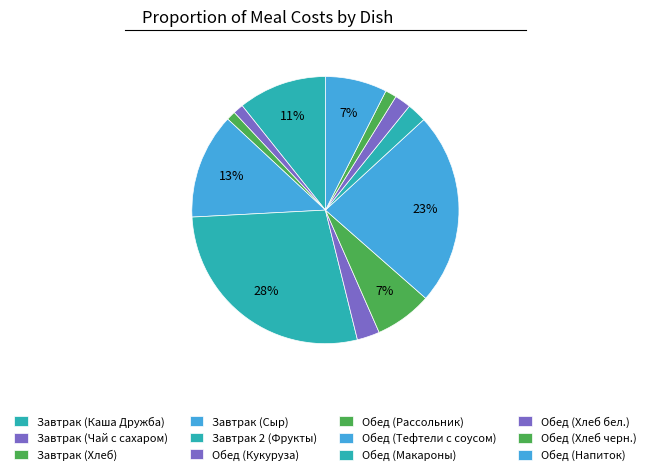

The Завтрак 2 (Фрукты) slice represents 28% of the pie. True or false?

True